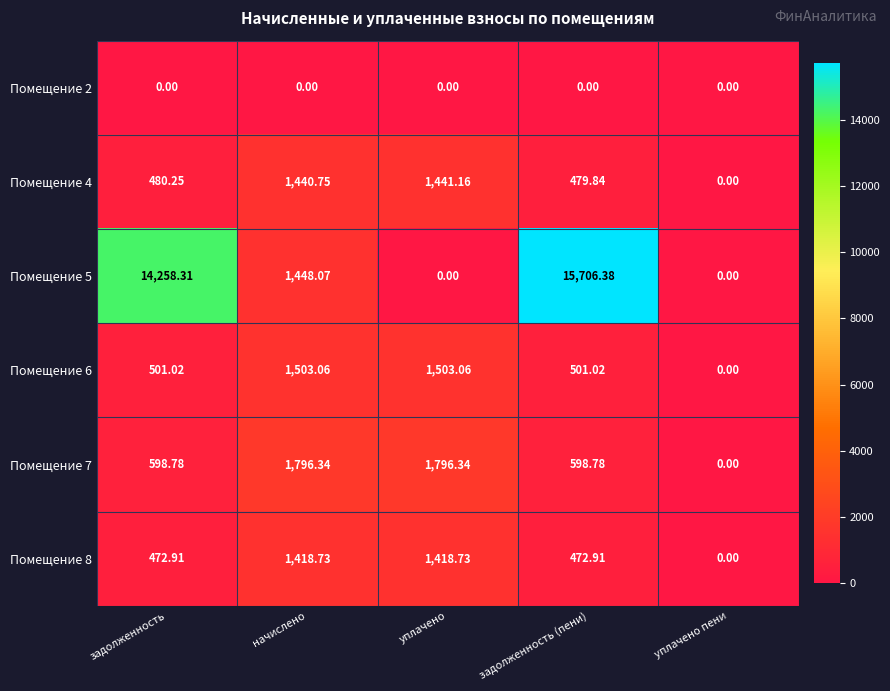

At which category is the sum across all series the highest?

задолженность (пени)